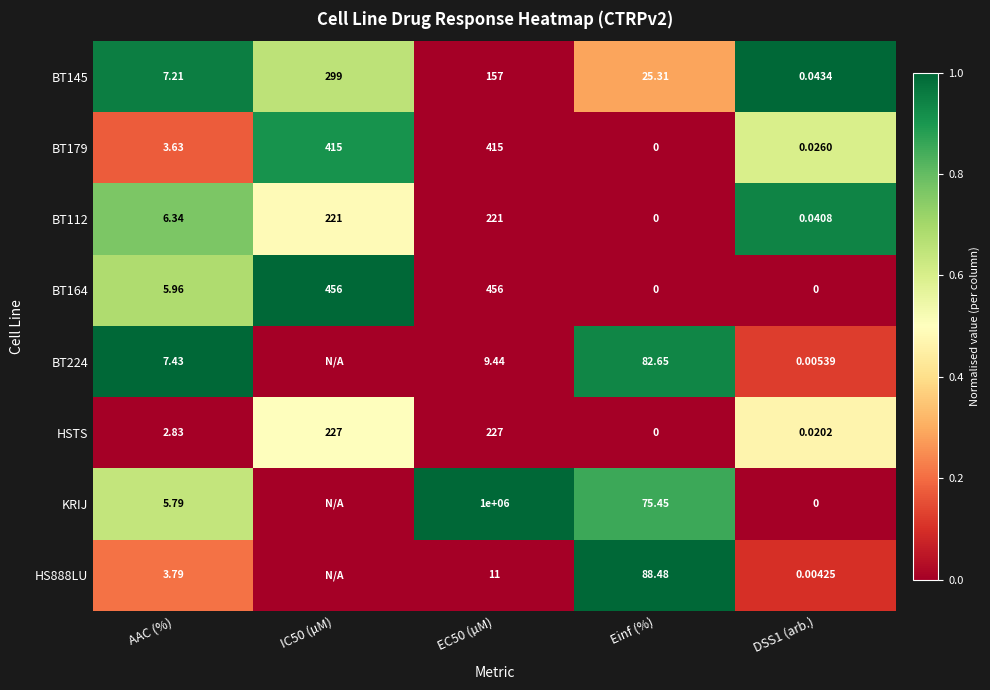

Is the value of BT145 at DSS1 (arb.) greater than the value of HS888LU at EC50 (µM)?

No